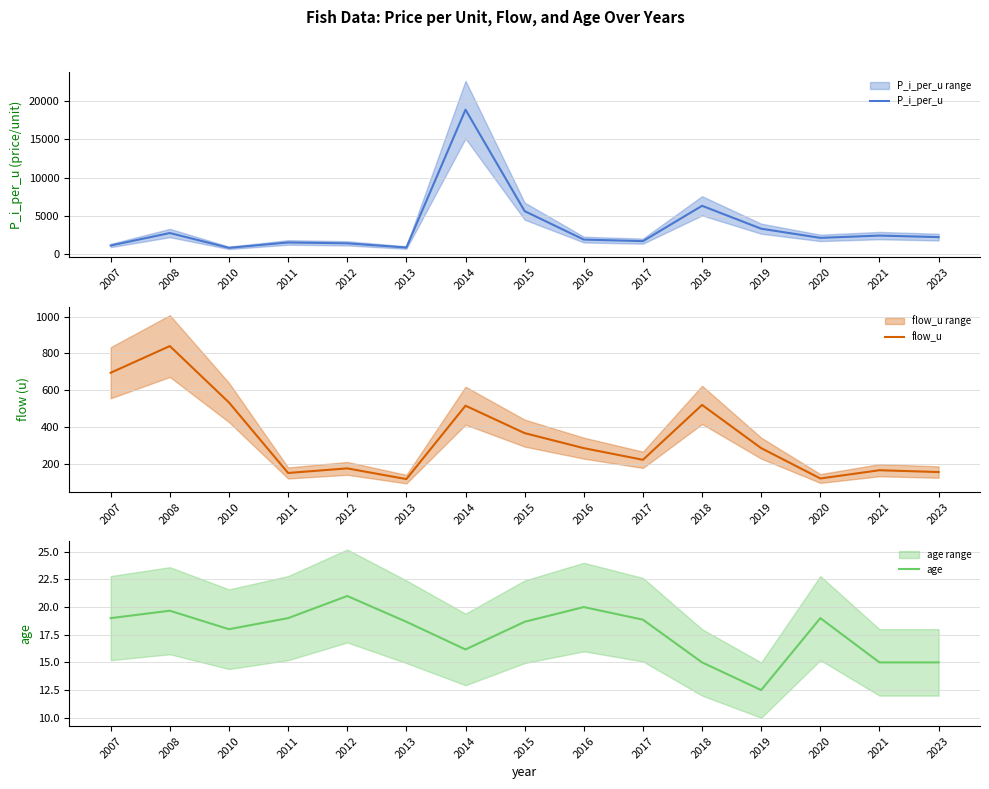

Is it true that flow_u equals 766.6 at 2014?

False